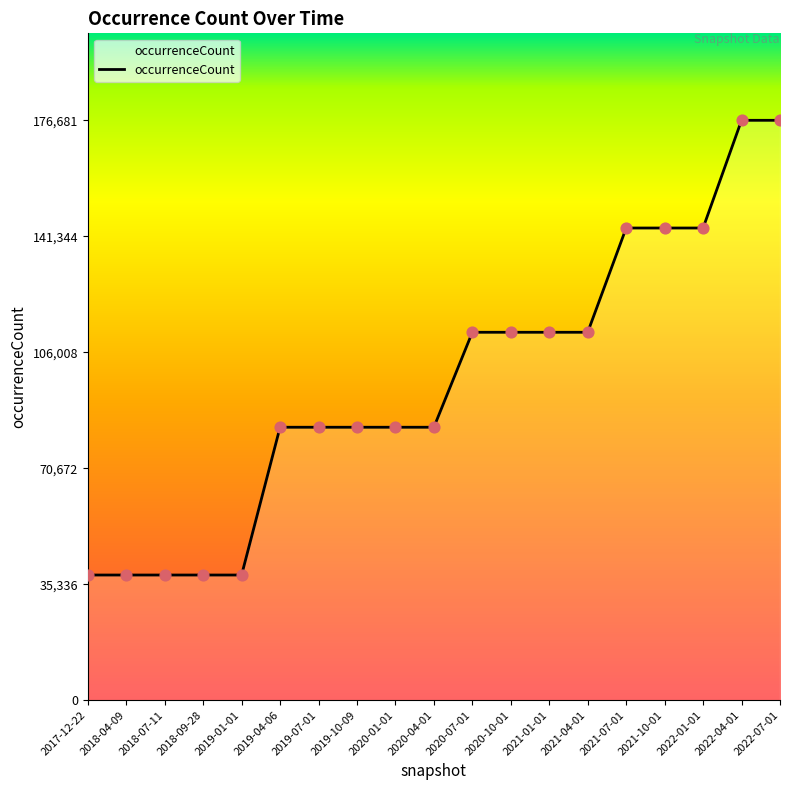

What is the change in value from 2020-04-01 to 2021-04-01?

+28936